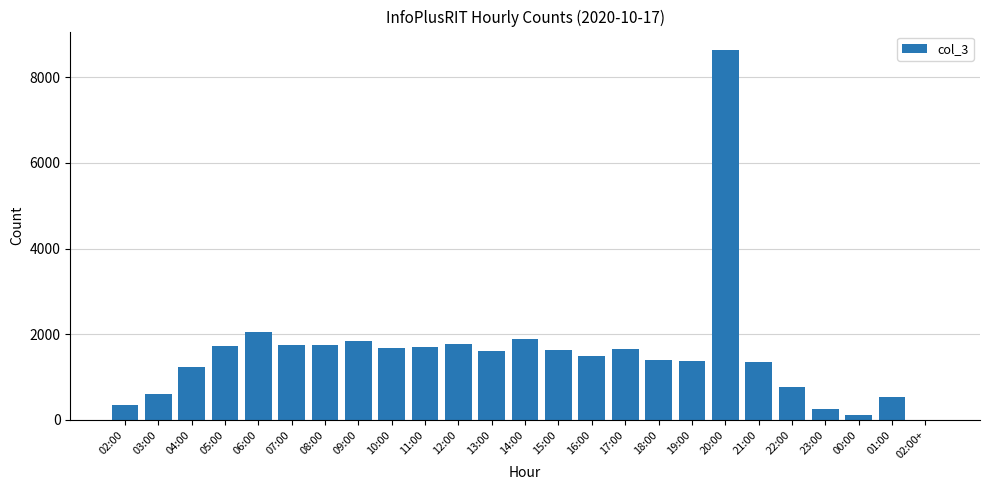

What is the sum of the values at 02:00 and 20:00?

8979